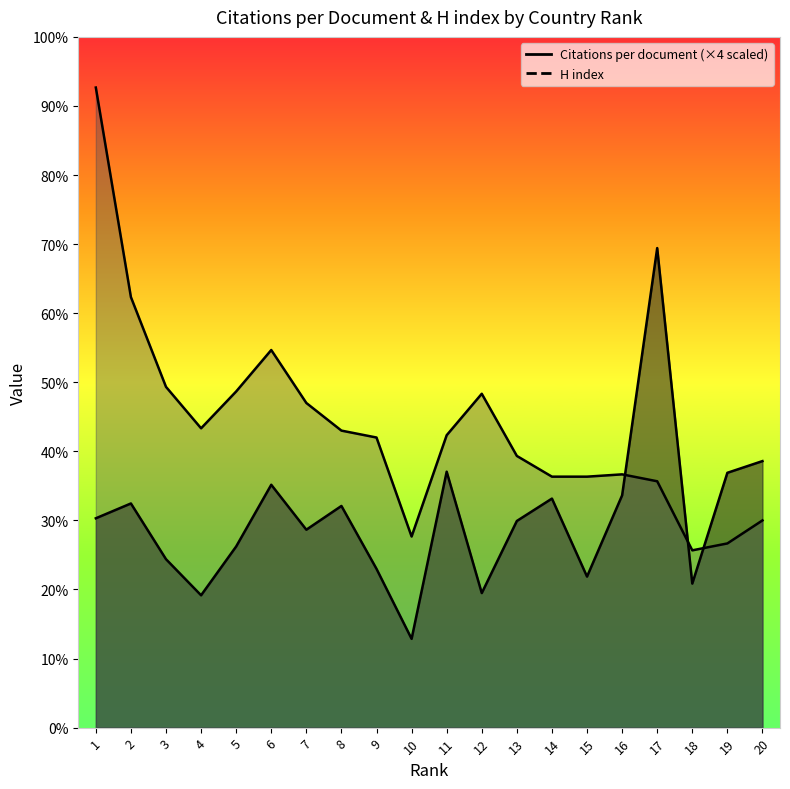

True or false: Citations per document has a value of 169.8 at 11.

False